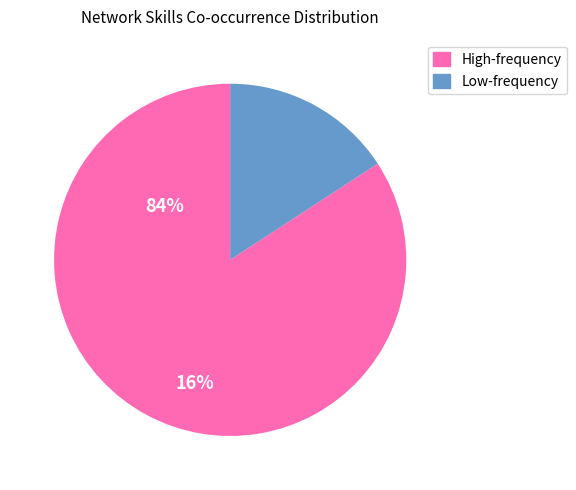

Is there any slice that represents more than half of the pie?

Yes